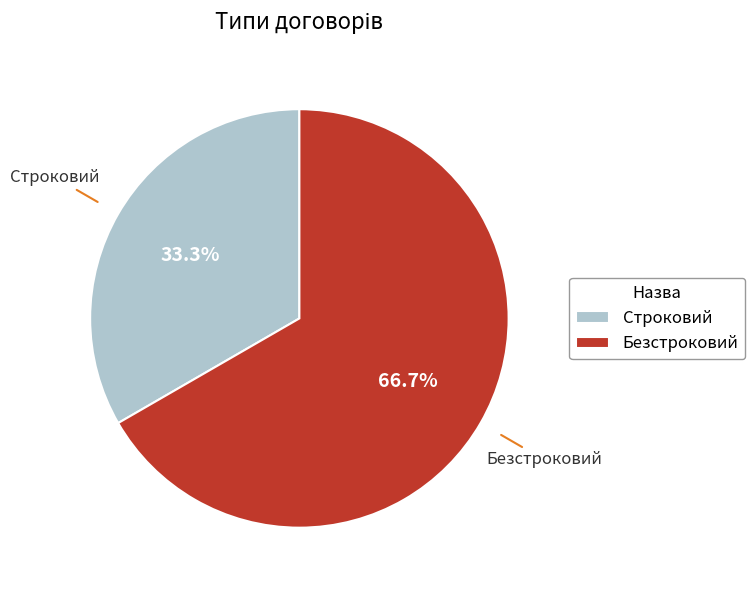

What percentage is the Строковий slice, to the nearest percent?

33%